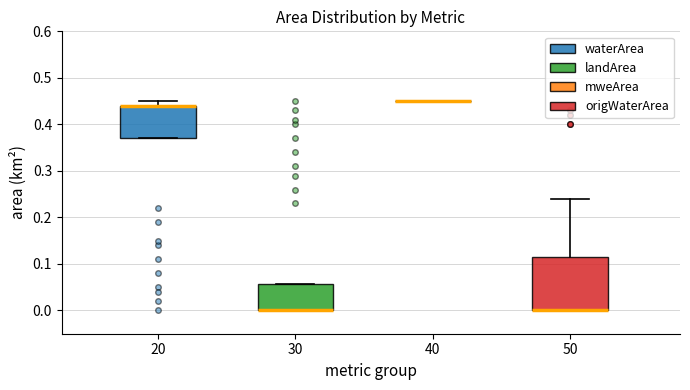

Reading left to right, read every box against the y-axis: the position of its median line, the range the box covers, and the ends of its whiskers. The values are not printed on the chart, so give them approximately, as read against the axis.

20: median 0.44 (drawn on the box's upper edge), box 0.37 to 0.44, whiskers 0.37 to 0.45
30: median 0.00 (drawn on the box's lower edge), box 0.00 to 0.06, whiskers 0.00 to 0.06
40: box collapsed to a line at 0.45, whiskers 0.45 to 0.45
50: median 0.00 (drawn on the box's lower edge), box 0.00 to 0.12, whiskers 0.00 to 0.24